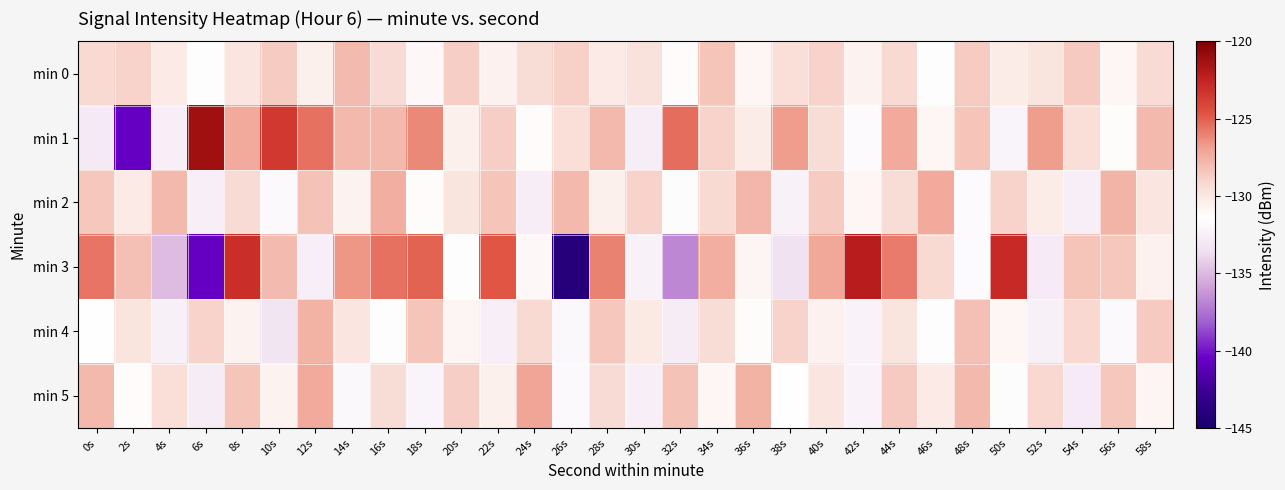

Reading right to left, list all the values displayed in this chart.

min 0: 58s=-129.4	56s=-130.9	54s=-128.5	52s=-129.8	50s=-130.3	48s=-128.7	46s=-131.4	44s=-129.2	42s=-130.7	40s=-128.9	38s=-129.6	36s=-130.9	34s=-128.4	32s=-131.1	30s=-129.7	28s=-130.2	26s=-128.8	24s=-129.4	22s=-130.6	20s=-128.8	18s=-131.0	16s=-129.3	14s=-127.9	12s=-130.4	10s=-128.6	8s=-129.9	6s=-131.2	4s=-130.2	2s=-128.9	0s=-129.2
min 1: 58s=-127.9	56s=-131.2	54s=-129.6	52s=-126.8	50s=-132.1	48s=-128.3	46s=-130.9	44s=-127.2	42s=-131.7	40s=-129.4	38s=-126.8	36s=-130.3	34s=-128.9	32s=-125.4	30s=-132.7	28s=-127.8	26s=-129.5	24s=-131.2	22s=-128.8	20s=-130.4	18s=-126.2	16s=-127.8	14s=-127.9	12s=-125.5	10s=-123.5	8s=-127.3	6s=-121.2	4s=-132.6	2s=-140.6	0s=-133.0
min 2: 58s=-129.9	56s=-127.7	54s=-132.6	52s=-130.3	50s=-128.9	48s=-131.7	46s=-127.2	44s=-129.4	42s=-130.9	40s=-128.7	38s=-132.3	36s=-127.8	34s=-129.2	32s=-131.6	30s=-128.9	28s=-130.4	26s=-127.9	24s=-132.7	22s=-128.3	20s=-129.8	18s=-131.2	16s=-127.5	14s=-130.7	12s=-128.2	10s=-131.8	8s=-129.3	6s=-132.6	4s=-127.9	2s=-130.2	0s=-128.4
min 3: 58s=-130.6	56s=-128.4	54s=-128.4	52s=-132.8	50s=-122.8	48s=-131.7	46s=-129.2	44s=-125.8	42s=-122.1	40s=-127.2	38s=-133.5	36s=-130.8	34s=-127.5	32s=-136.7	30s=-132.4	28s=-126.0	26s=-144.0	24s=-130.9	22s=-124.7	20s=-131.5	18s=-125.1	16s=-125.6	14s=-126.6	12s=-132.6	10s=-127.9	8s=-123.0	6s=-140.6	4s=-134.9	2s=-128.2	0s=-125.6
min 4: 58s=-128.6	56s=-131.8	54s=-129.1	52s=-132.4	50s=-130.9	48s=-128.1	46s=-131.4	44s=-129.8	42s=-132.2	40s=-130.6	38s=-128.9	36s=-131.2	34s=-129.4	32s=-132.8	30s=-130.1	28s=-128.4	26s=-131.9	24s=-129.2	22s=-132.6	20s=-130.8	18s=-128.3	16s=-131.4	14s=-129.9	12s=-127.6	10s=-133.2	8s=-130.7	6s=-128.9	4s=-132.4	2s=-129.8	0s=-131.3
min 5: 58s=-130.8	56s=-128.4	54s=-132.9	52s=-129.1	50s=-131.6	48s=-127.9	46s=-130.2	44s=-128.6	42s=-132.2	40s=-129.9	38s=-131.3	36s=-127.6	34s=-130.9	32s=-128.2	30s=-132.6	28s=-129.3	26s=-131.8	24s=-127.1	22s=-130.4	20s=-128.8	18s=-132.1	16s=-129.4	14s=-131.9	12s=-127.2	10s=-130.7	8s=-128.3	6s=-132.8	4s=-129.6	2s=-131.2	0s=-127.9